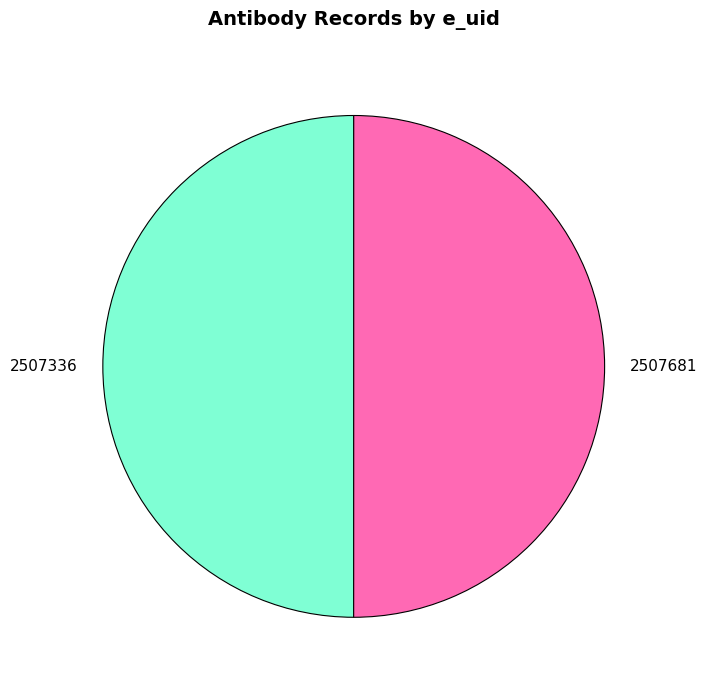

Is it true that 2507681 is 61% of the pie?

False